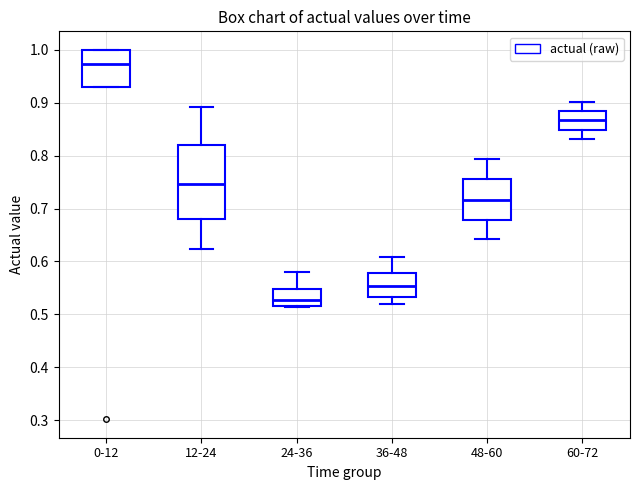

Reading left to right, read every box against the y-axis: the position of its median line, the range the box covers, and the ends of its whiskers. The values are not printed on the chart, so give them approximately, as read against the axis.

0-12: median 0.97, box 0.93 to 1.00, whiskers 0.93 to 1.00
12-24: median 0.75, box 0.68 to 0.82, whiskers 0.62 to 0.89
24-36: median 0.53, box 0.52 to 0.55, whiskers 0.51 to 0.58
36-48: median 0.55, box 0.53 to 0.58, whiskers 0.52 to 0.61
48-60: median 0.72, box 0.68 to 0.76, whiskers 0.64 to 0.79
60-72: median 0.87, box 0.85 to 0.88, whiskers 0.83 to 0.90